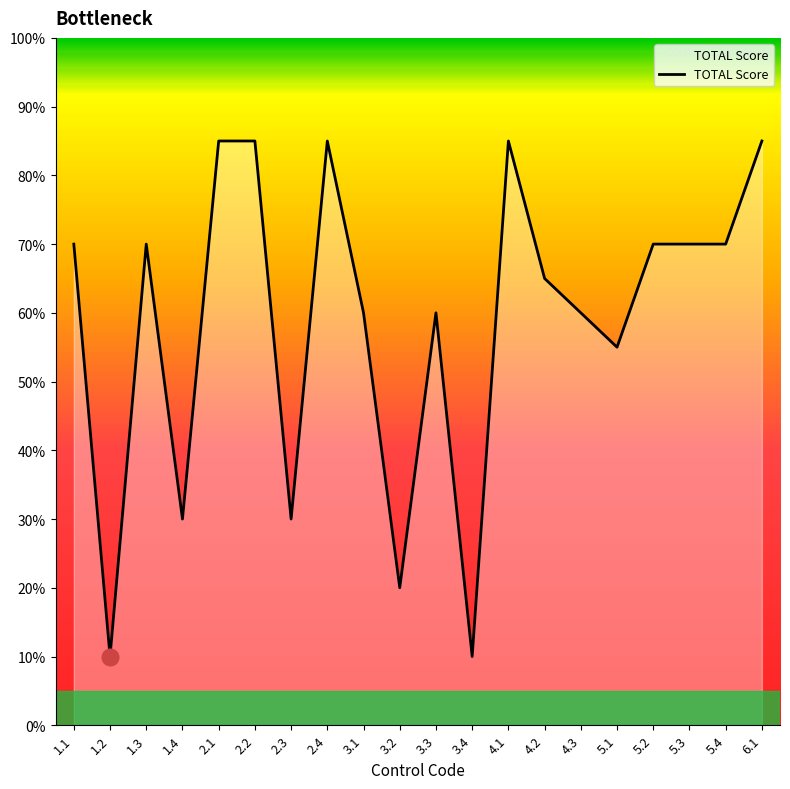

Reading left to right, list all the values displayed in this chart.

1.1=70	1.2=10	1.3=70	1.4=30	2.1=85	2.2=85	2.3=30	2.4=85	3.1=60	3.2=20	3.3=60	3.4=10	4.1=85	4.2=65	4.3=60	5.1=55	5.2=70	5.3=70	5.4=70	6.1=85